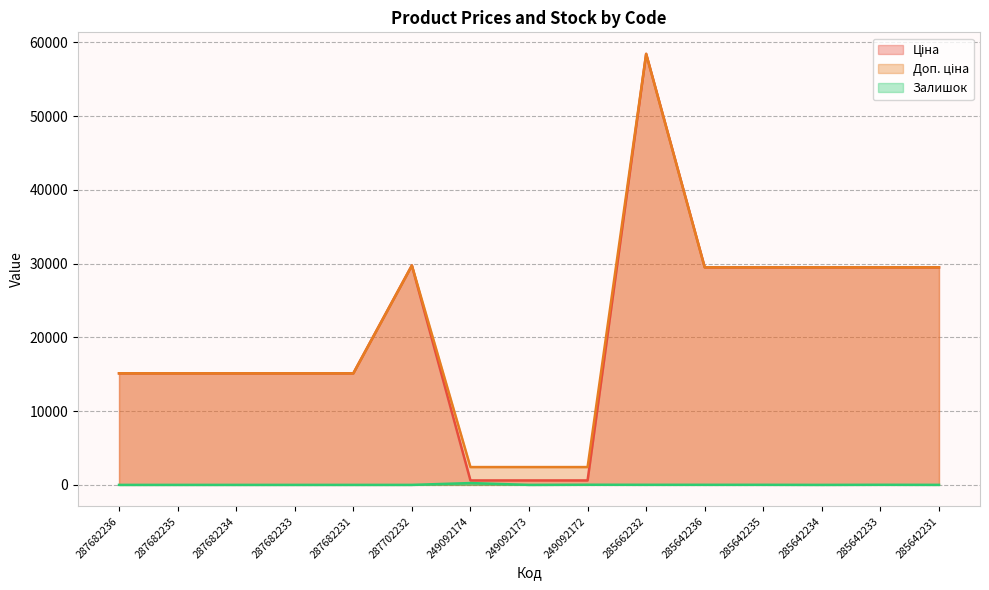

What are all the series names shown in the legend?

Ціна, Доп. ціна, Залишок